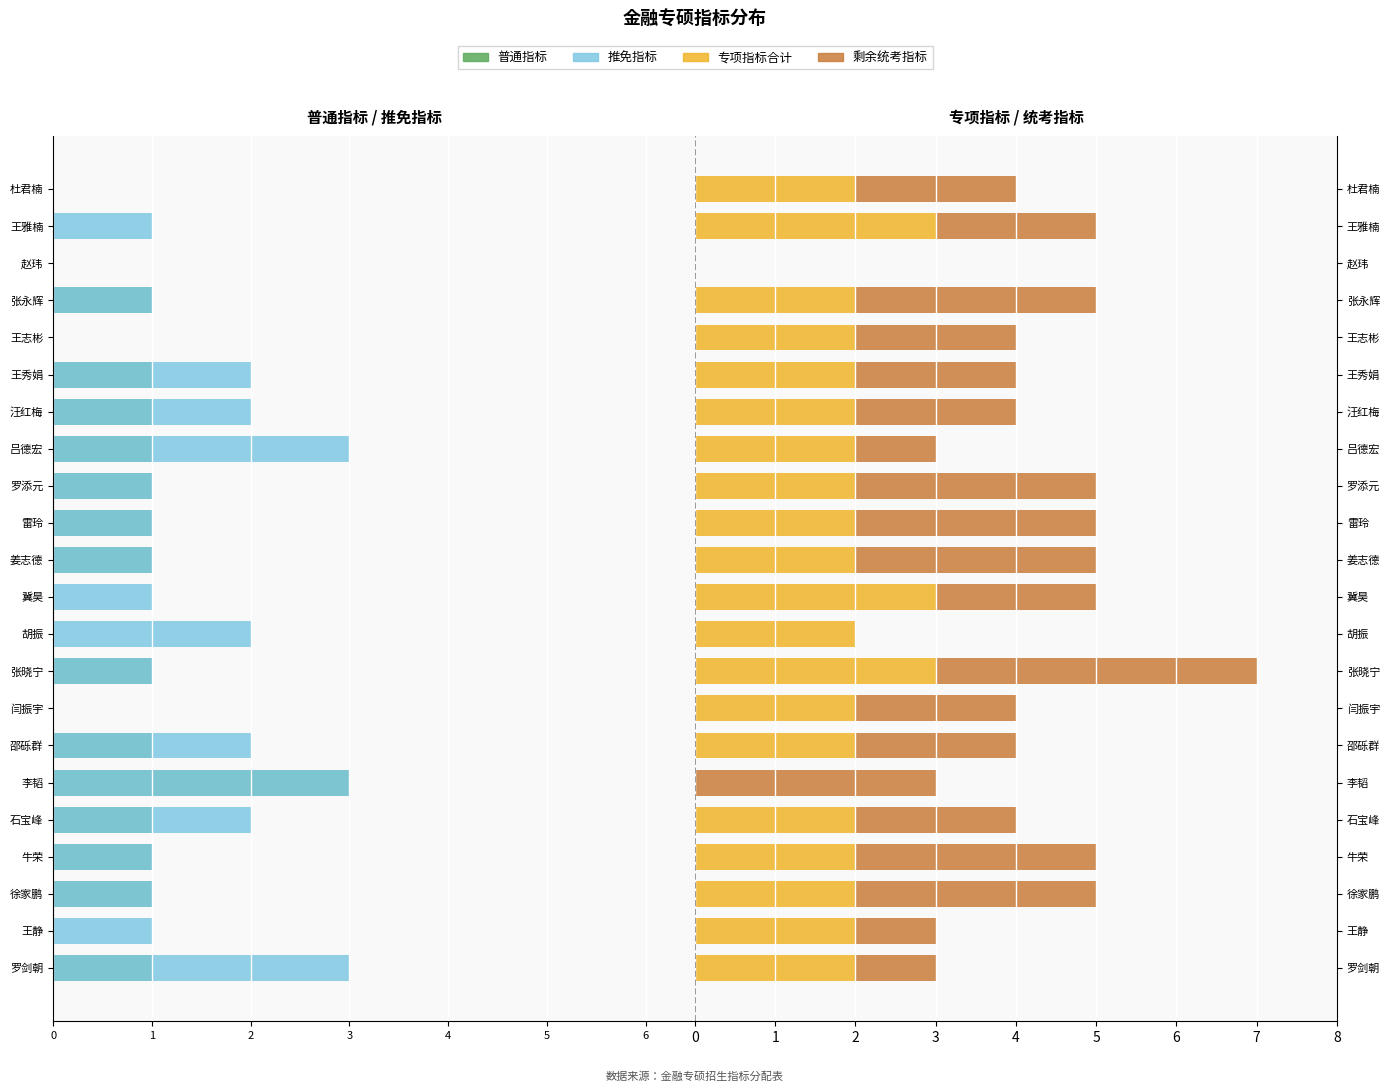

How many groups of bars are there?

22